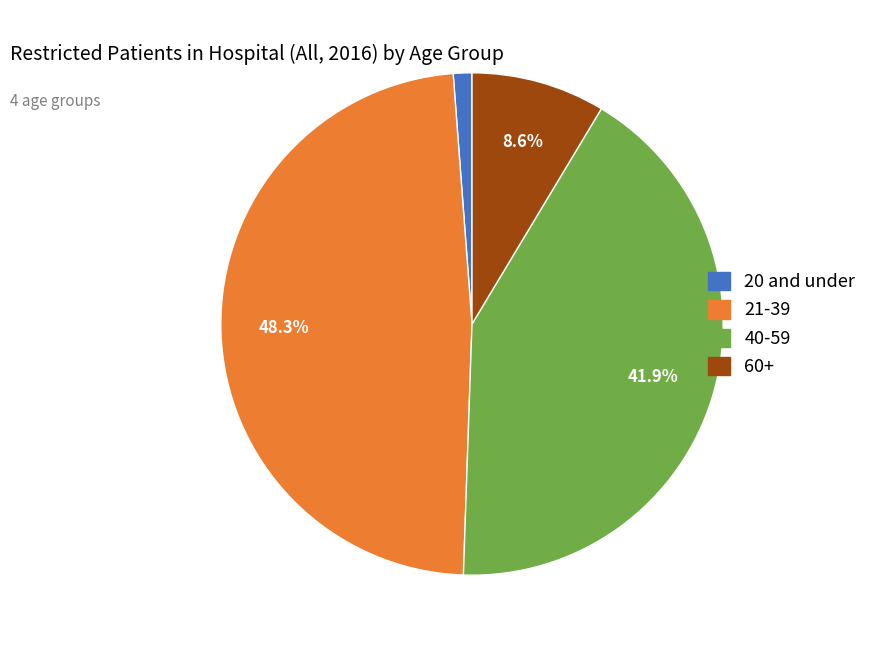

How many slices are in this pie chart?

4